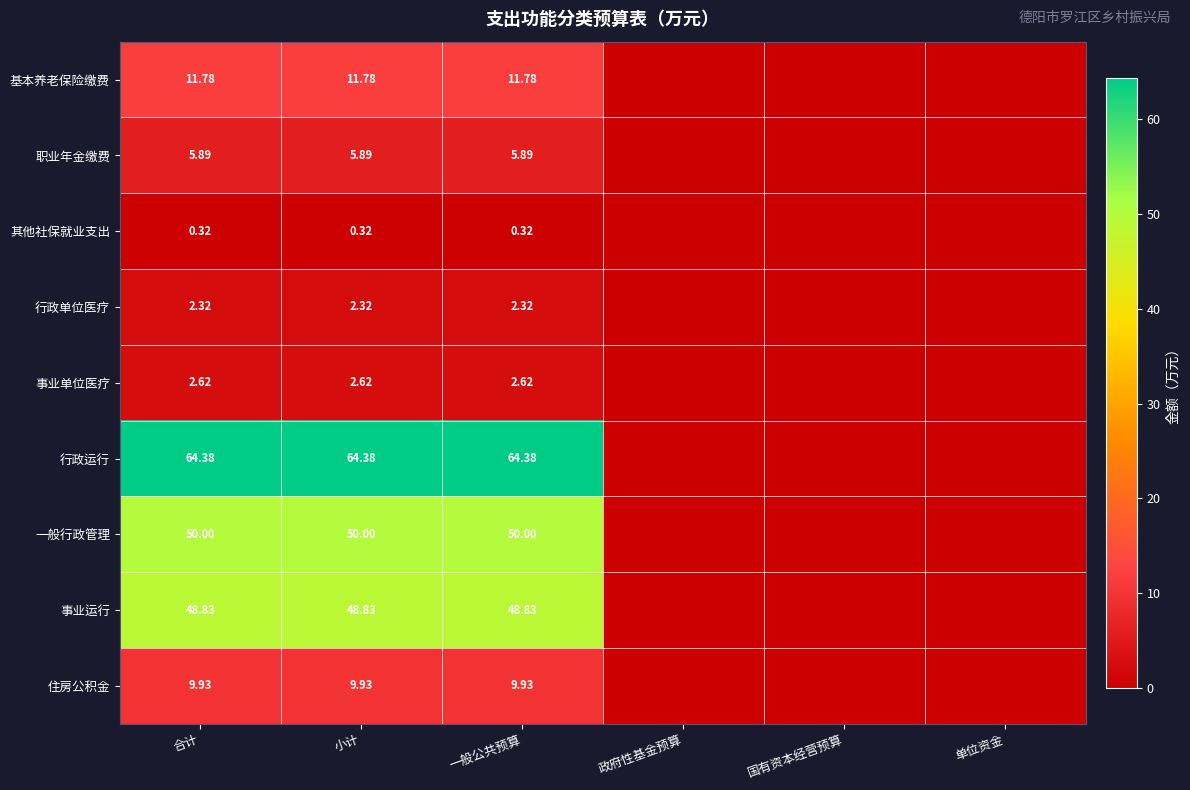

At 一般公共预算, list the series in order from smallest to largest.

其他社保就业支出, 行政单位医疗, 事业单位医疗, 职业年金缴费, 住房公积金, 基本养老保险缴费, 事业运行, 一般行政管理, 行政运行